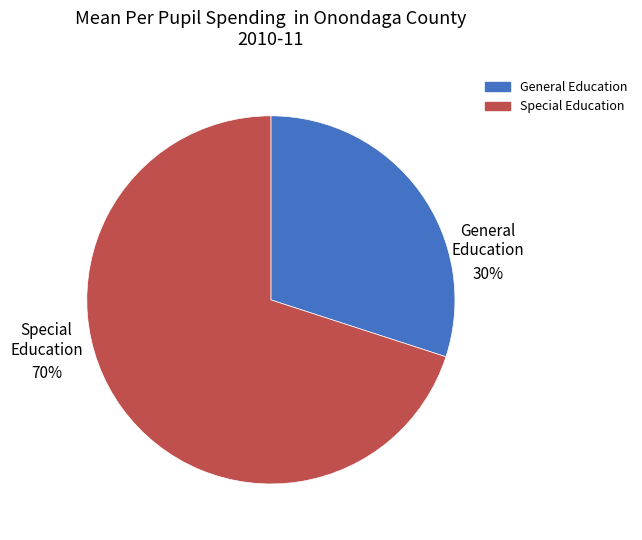

To the nearest percent, what is the average slice percentage?

50%